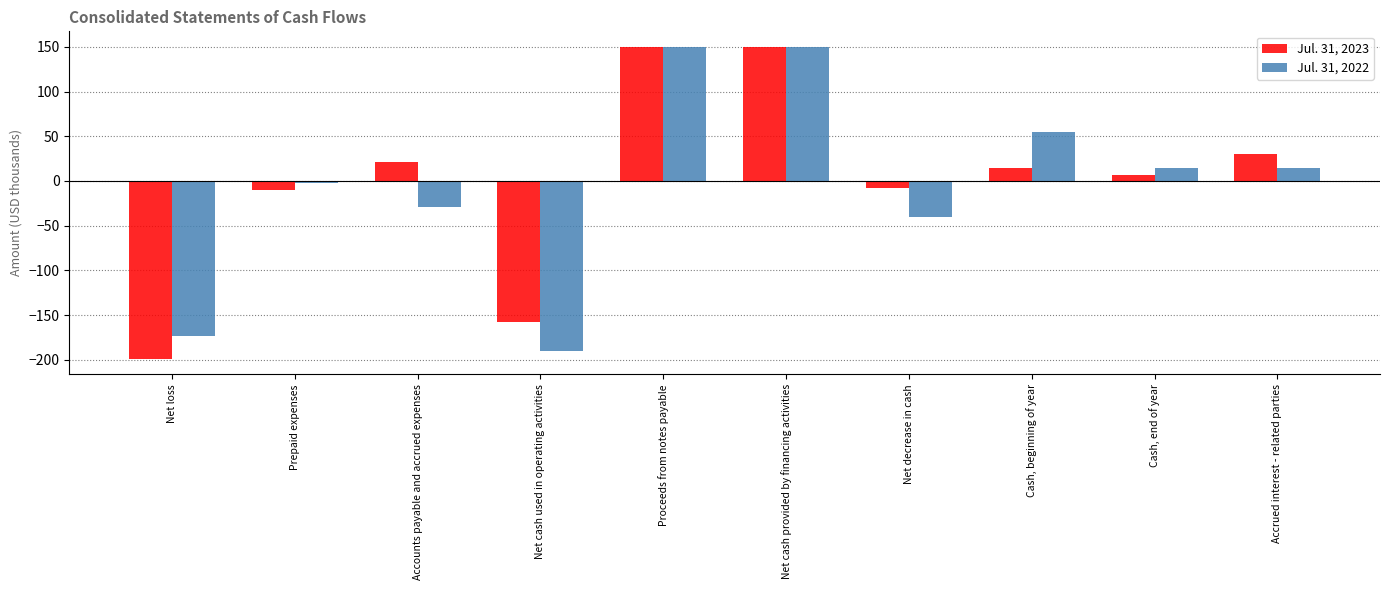

Between Accounts payable and accrued expenses and Accrued interest - related parties, which series saw the biggest shift?

Jul. 31, 2022